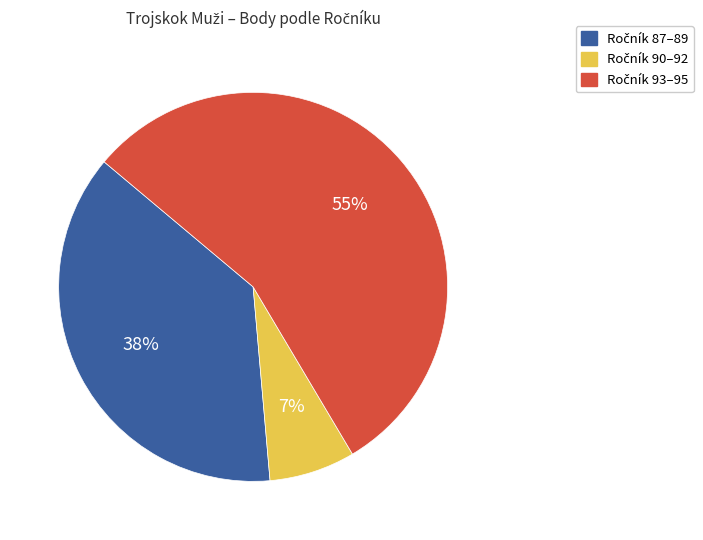

Is there a majority slice in this chart?

Yes